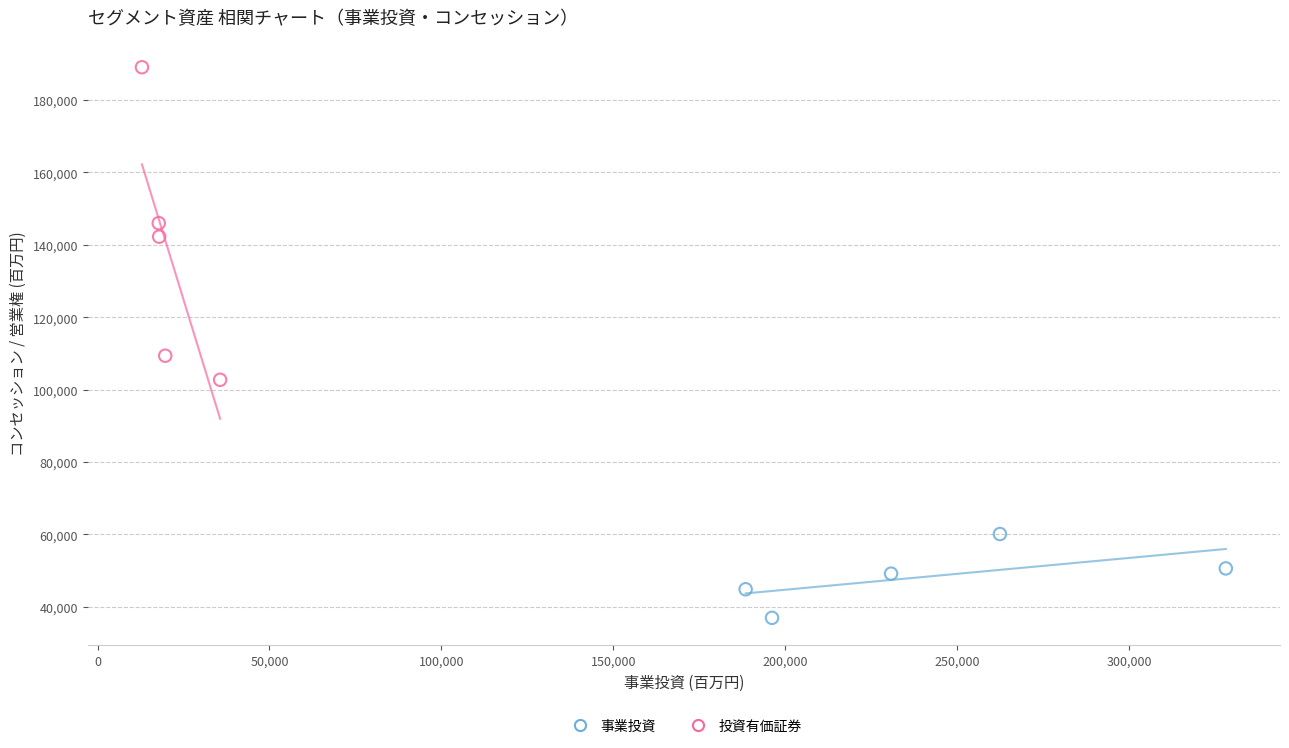

Which series contains the lowest Y value?

事業投資